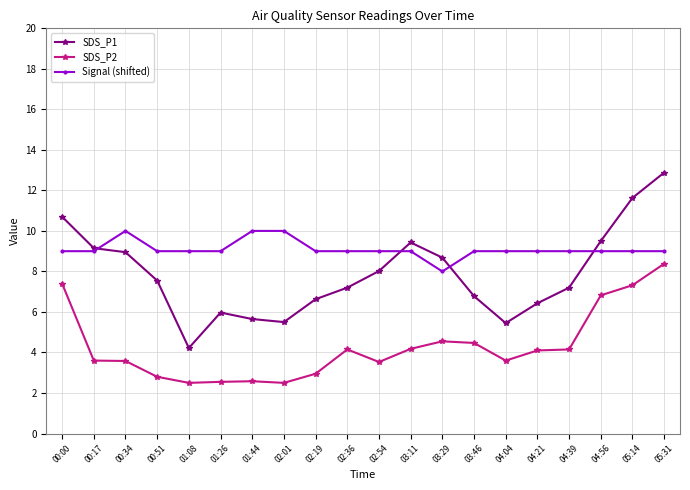

At 02:54, list the series in order from smallest to largest.

SDS_P2, SDS_P1, Signal (shifted)